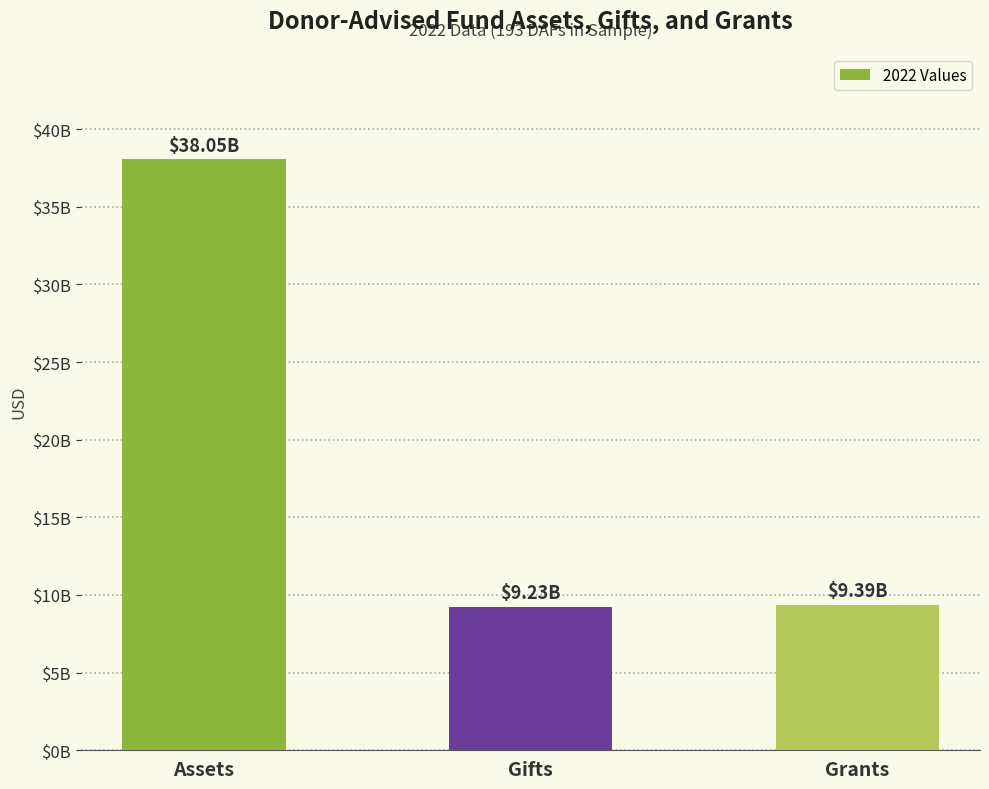

List the labels in order of value, smallest first.

Gifts, Grants, Assets